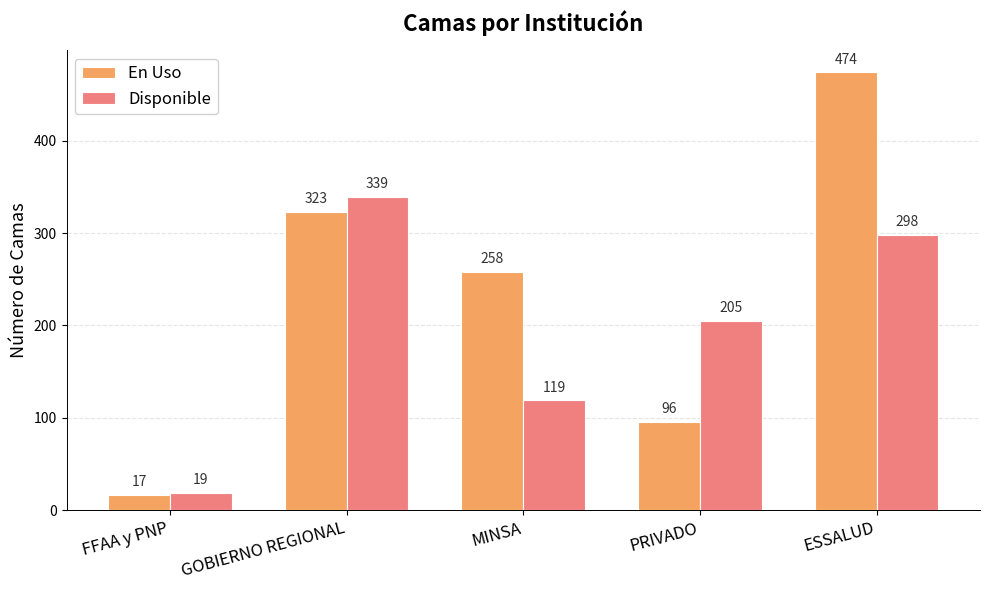

At how many categories does at least one series exceed 450?

1